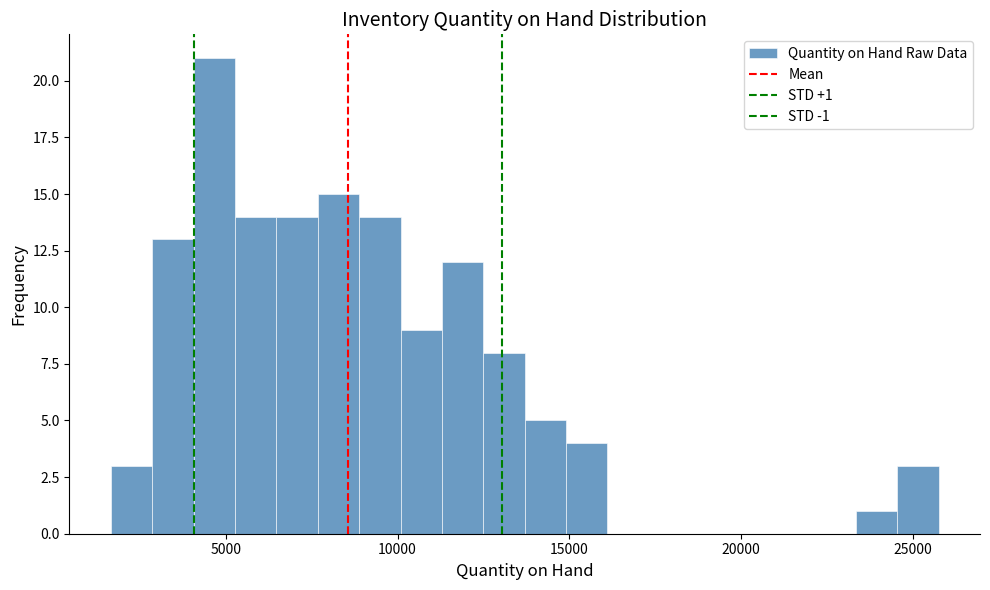

Around what value on the x-axis is the tallest bar? Give the approximate position of its centre, as read against the axis.

4500